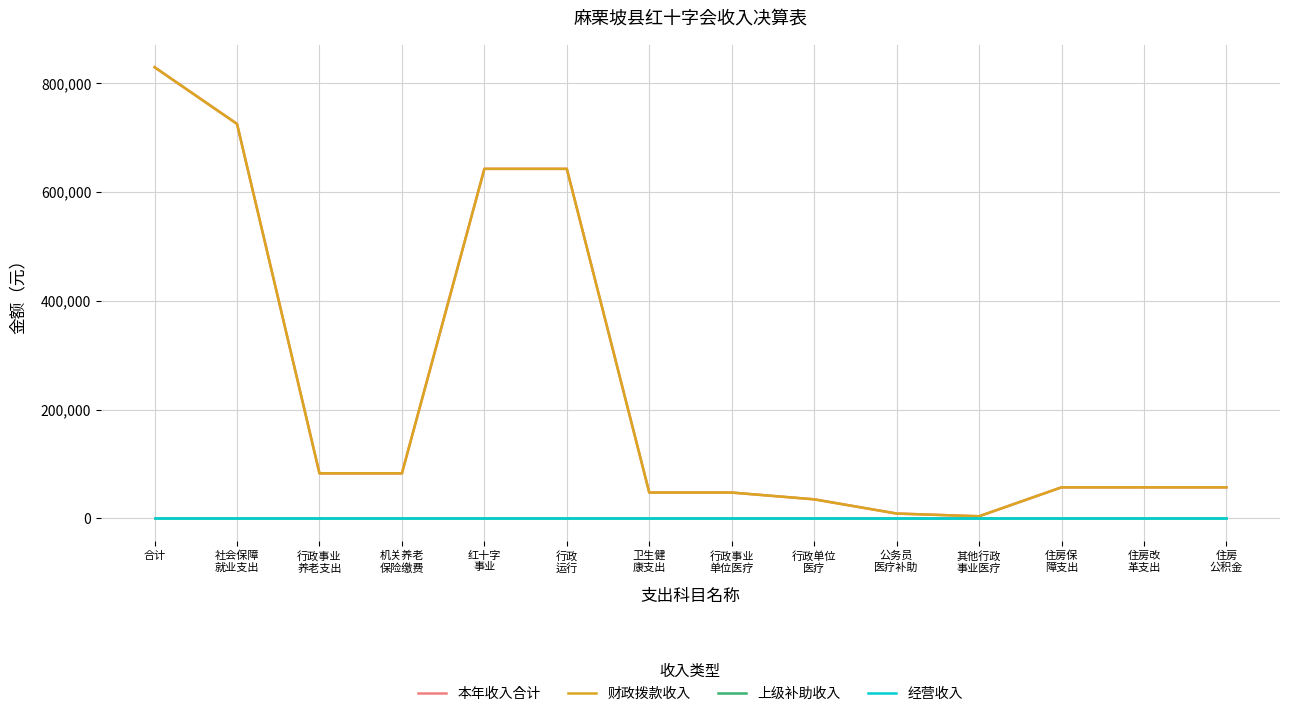

True or false: 财政拨款收入 has more than 0 points higher than both neighbors.

False